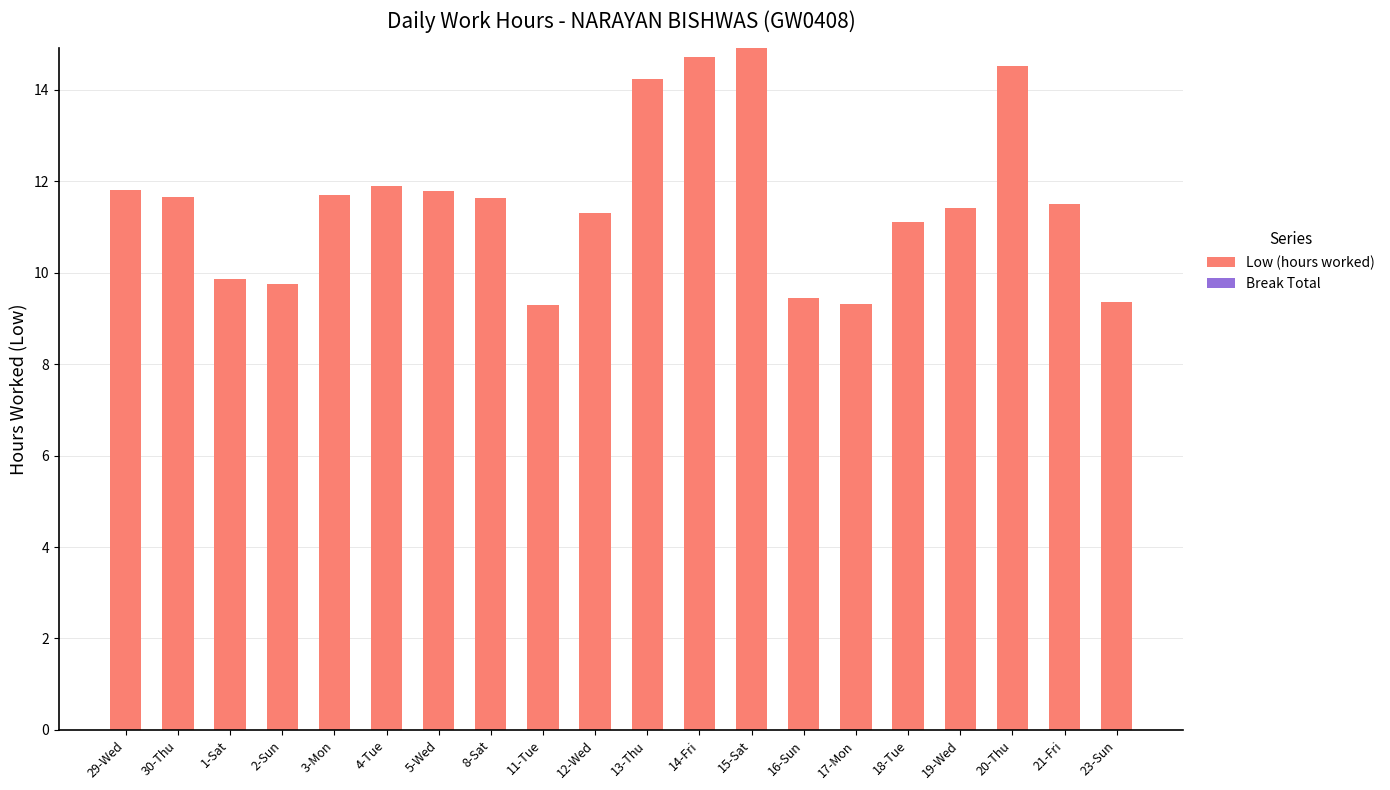

What is the maximum value shown in the chart?

14.9